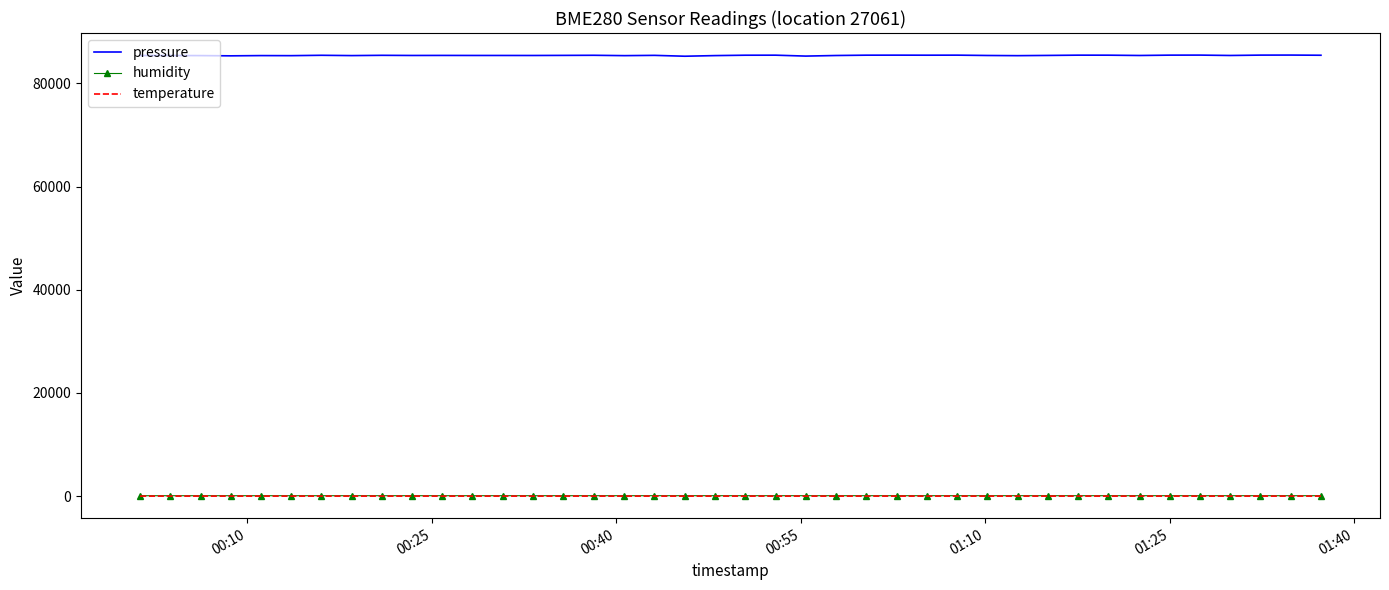

What is the maximum value shown in the chart?

85473.1